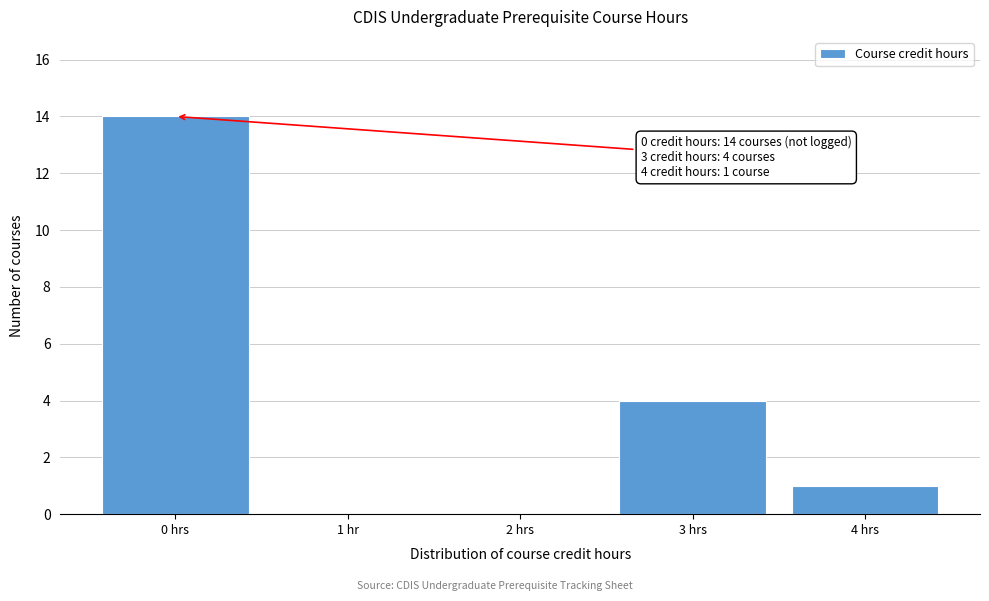

Reading right to left, transcribe all the data shown in this chart.

4 hrs=1	3 hrs=4	2 hrs=0	1 hr=0	0 hrs=14